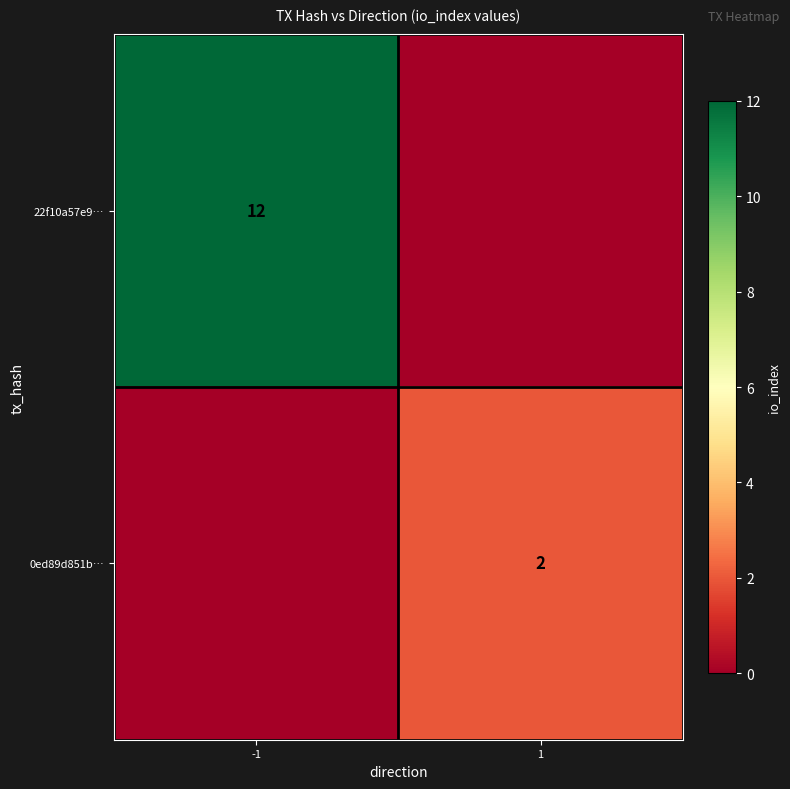

The value of 0ed89d851b… at 1 is 2. True or false?

True